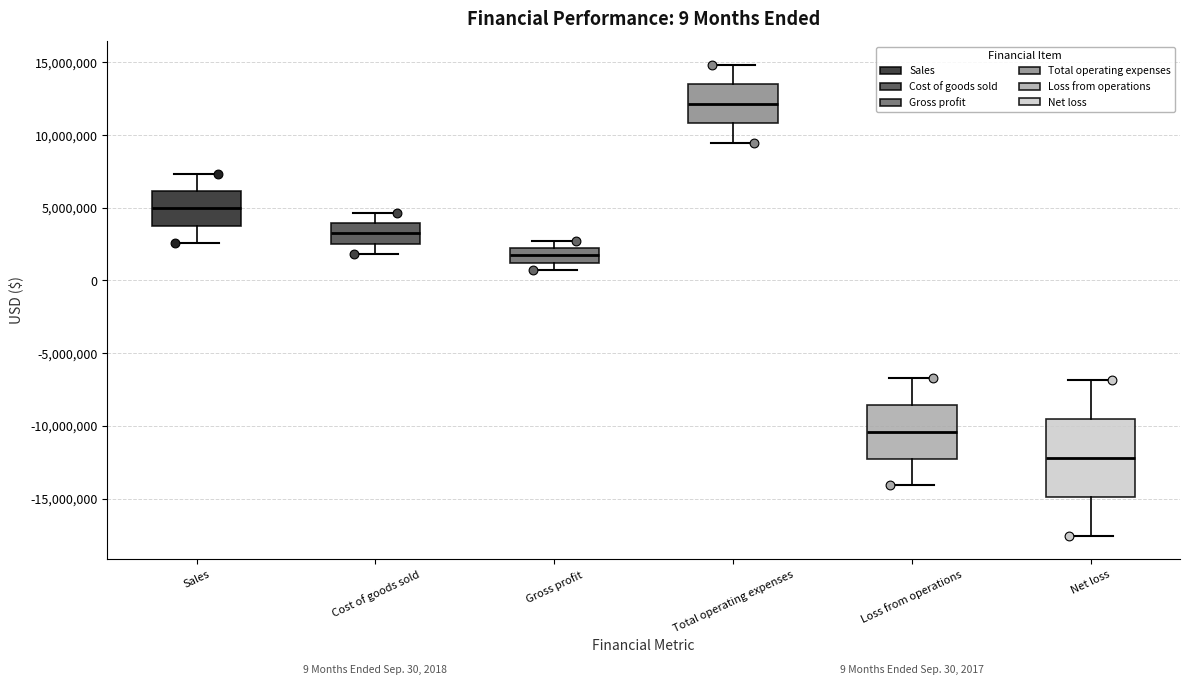

Which box's median line is the lowest?

Net loss